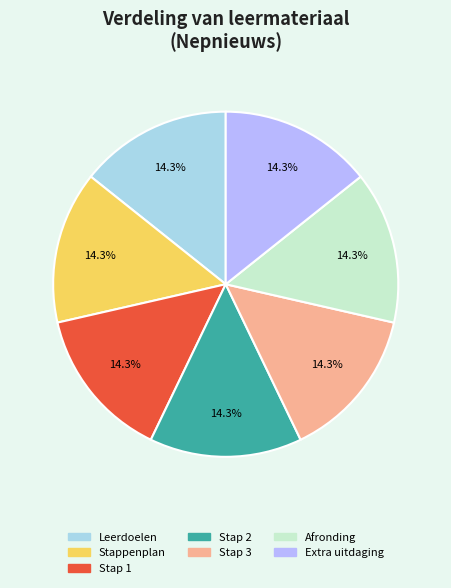

What is the total percentage of Stap 3 and Stappenplan?

28.6%